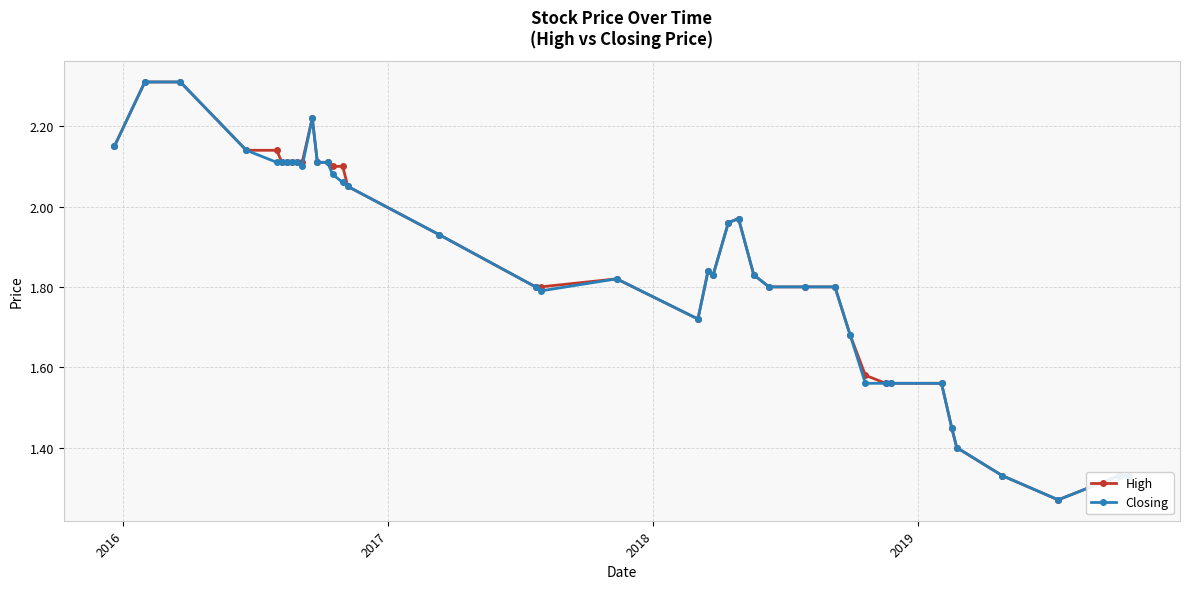

True or false: Closing has more than 2 interior local peaks.

True